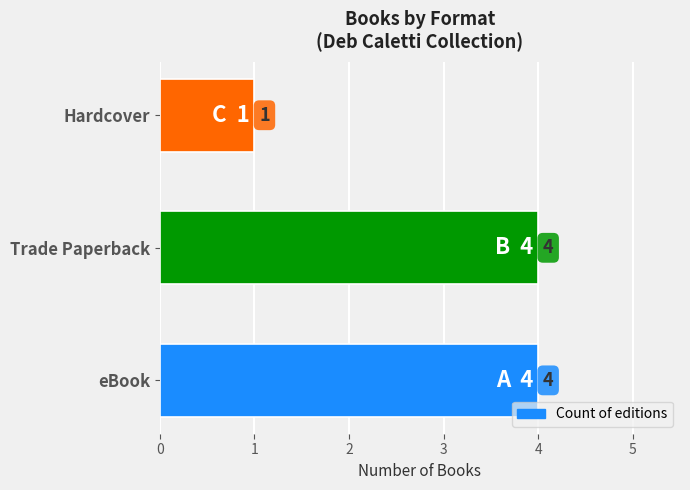

The value at eBook is 3. True or false?

False